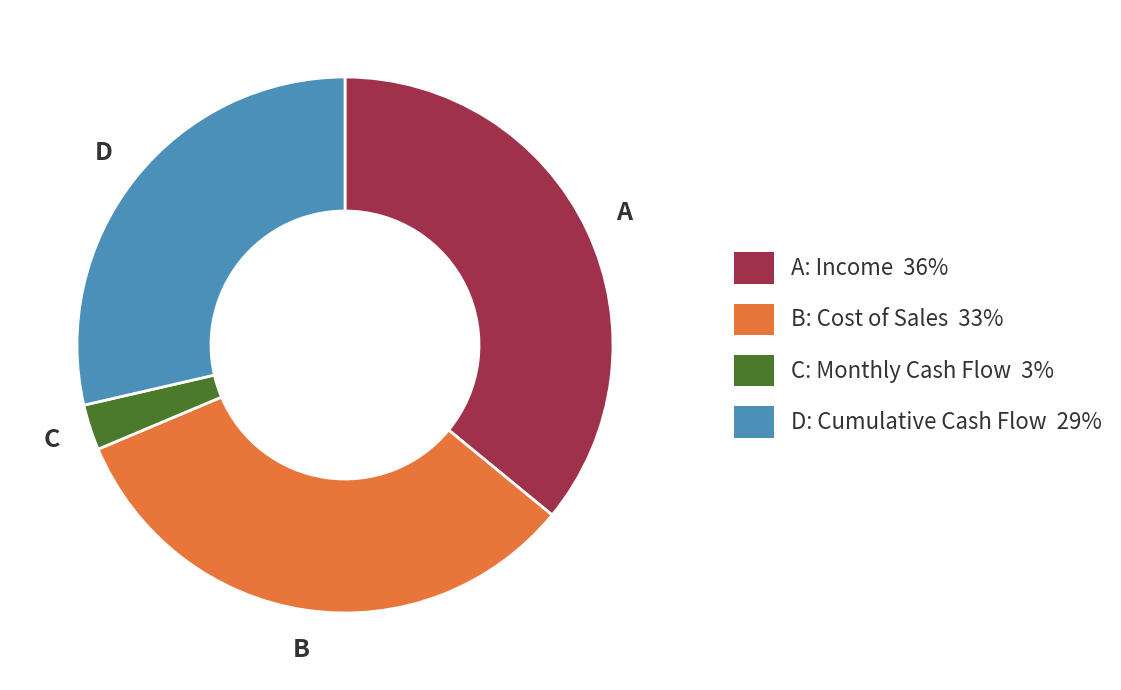

Count the number of slices in the pie.

4